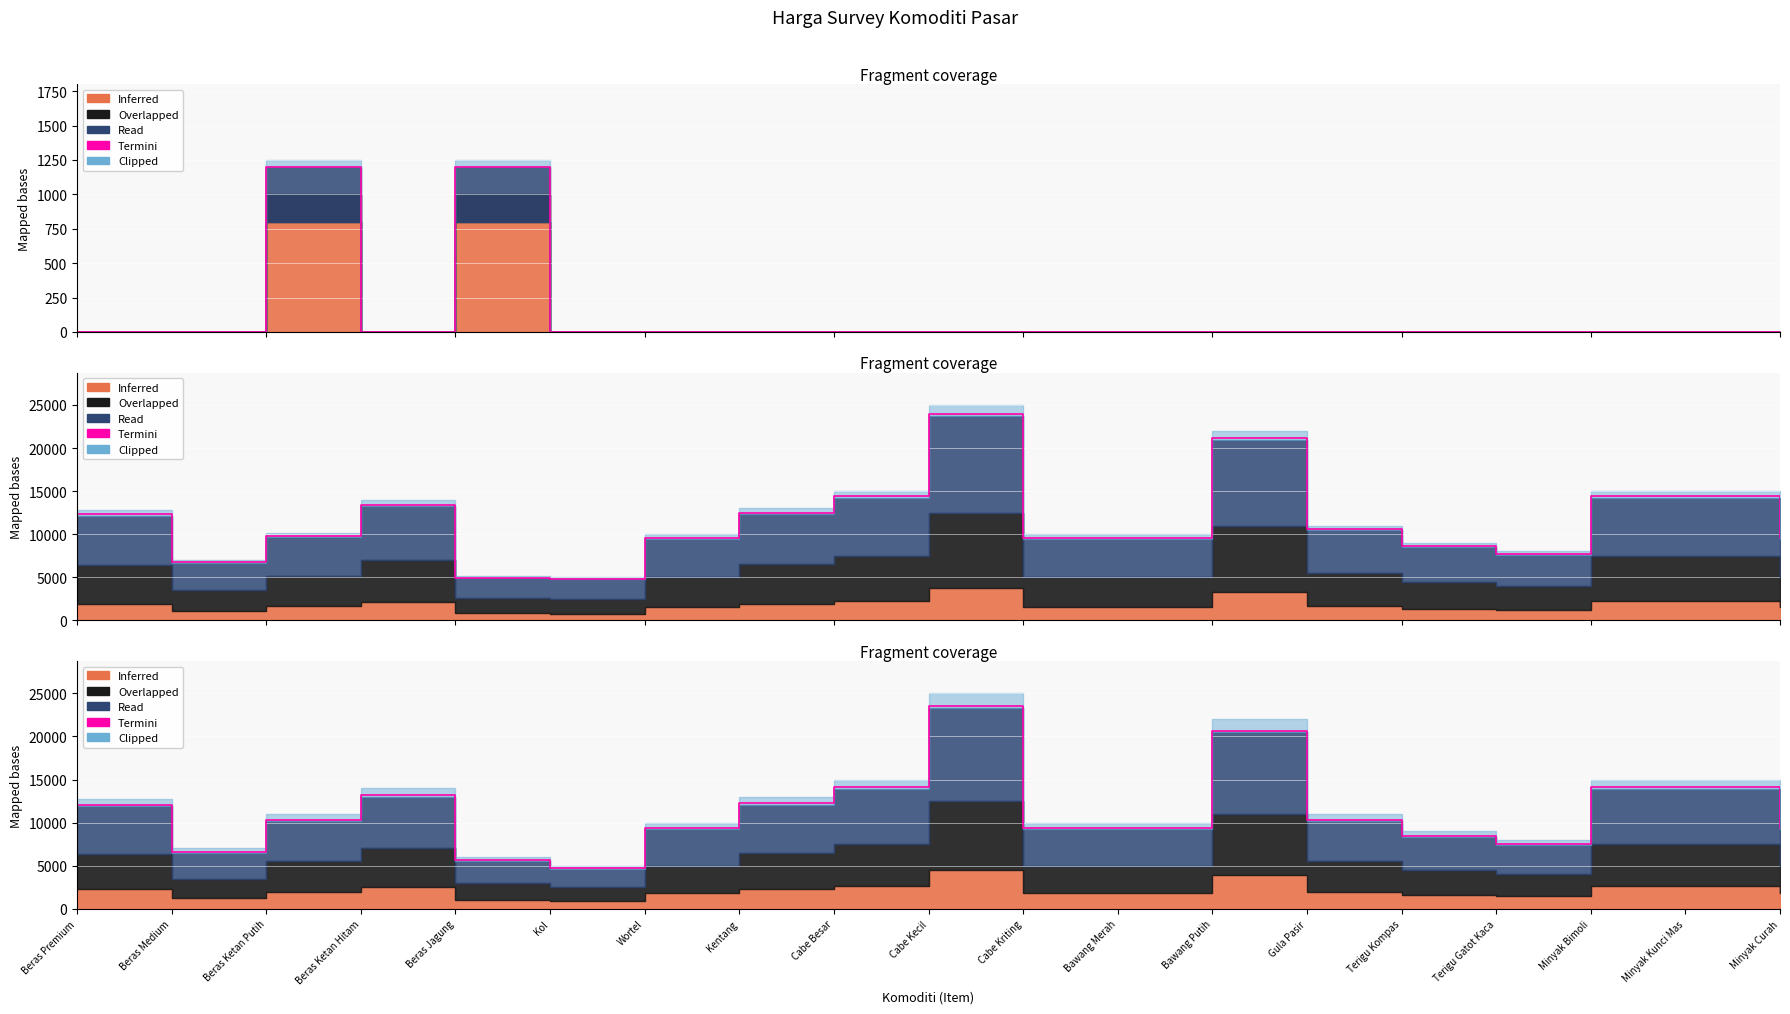

Reading right to left, transcribe all the data shown in this chart.

9400	14100	14100	7520	8460	10340	20680	9400	9400	23500	14100	12220	9400	4700	5640	13160	10340	6580	12032